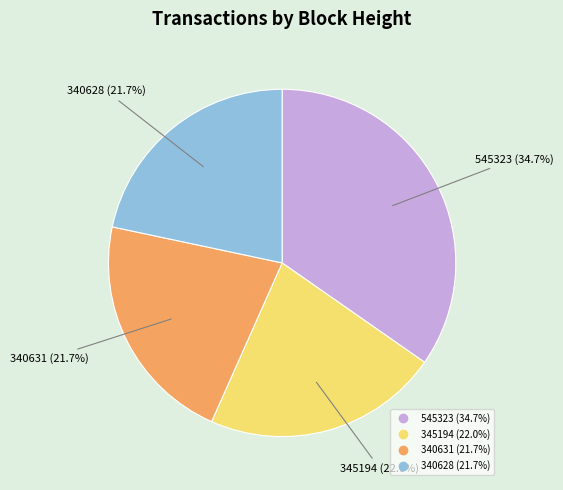

How many segments does this pie chart have?

4